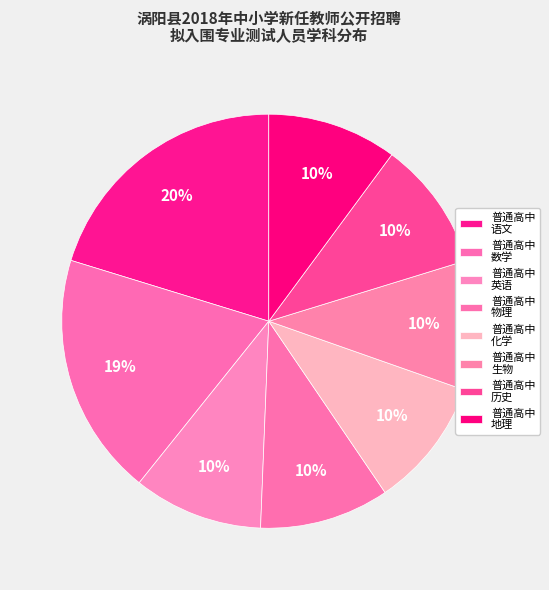

How many slices are in this pie chart?

8